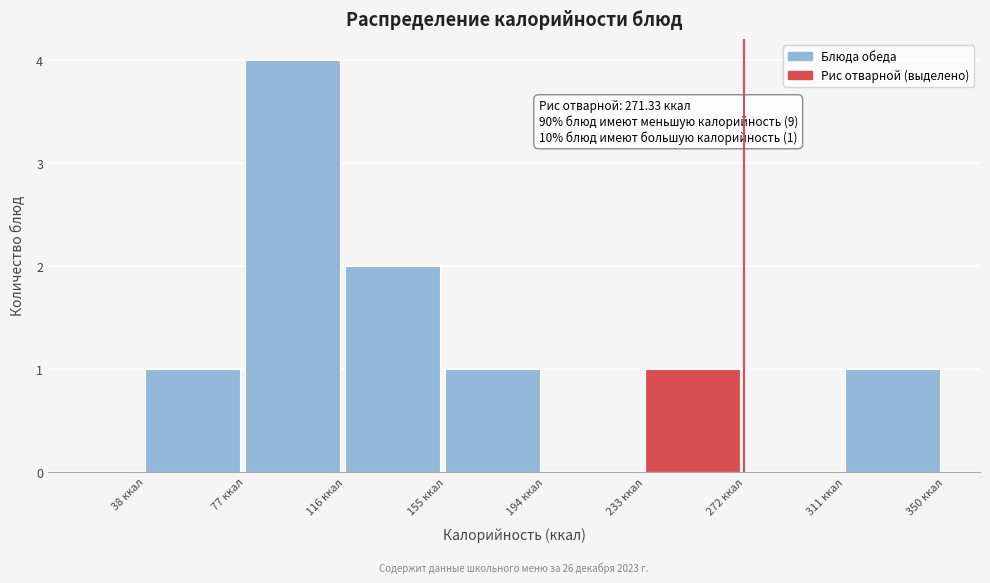

Which range on the x-axis has the tallest bar?

77 to 116